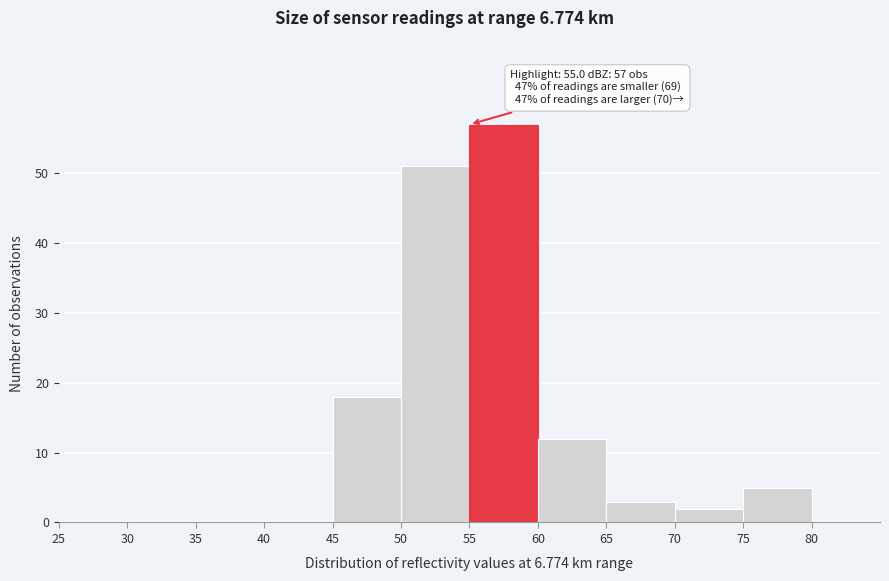

Over which range of the x-axis is the bar tallest?

55 to 60